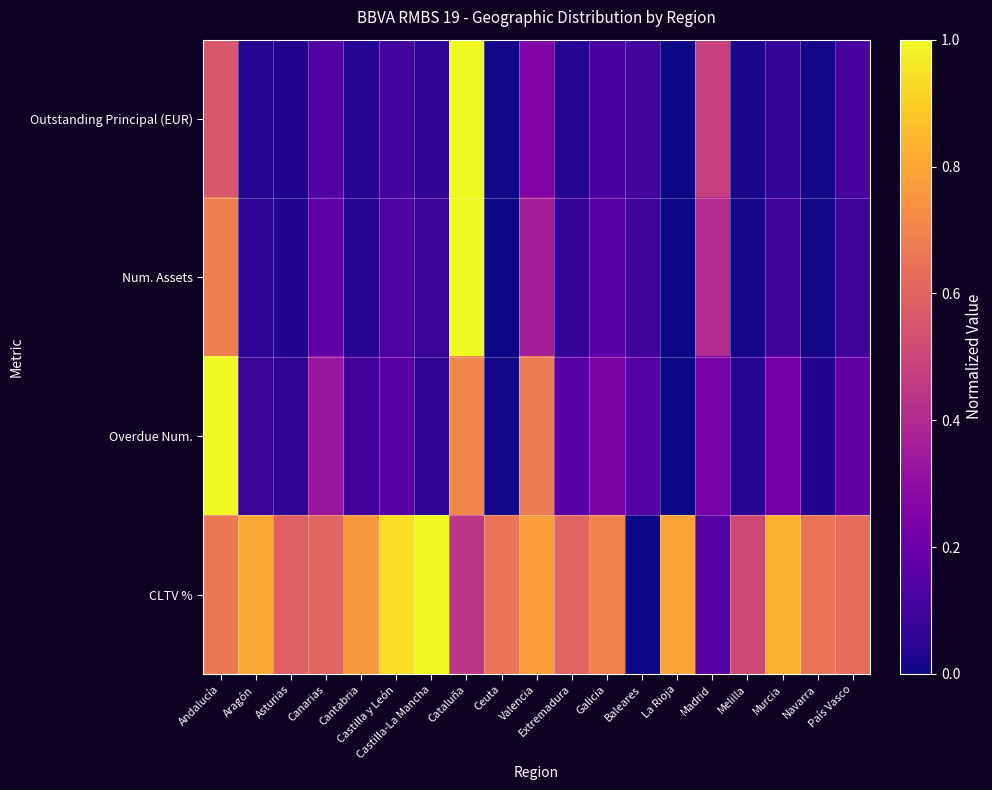

Which category has the lowest value across all series?

La Rioja